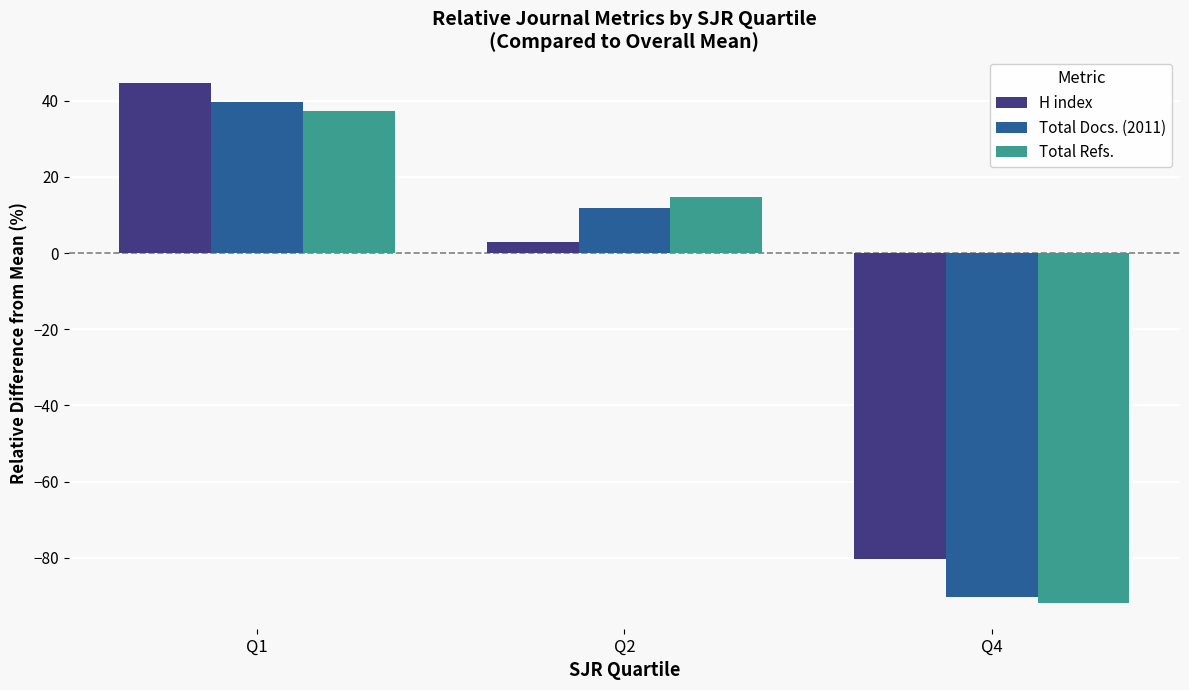

Which series has the largest range (max minus min)?

Total Docs. (2011)